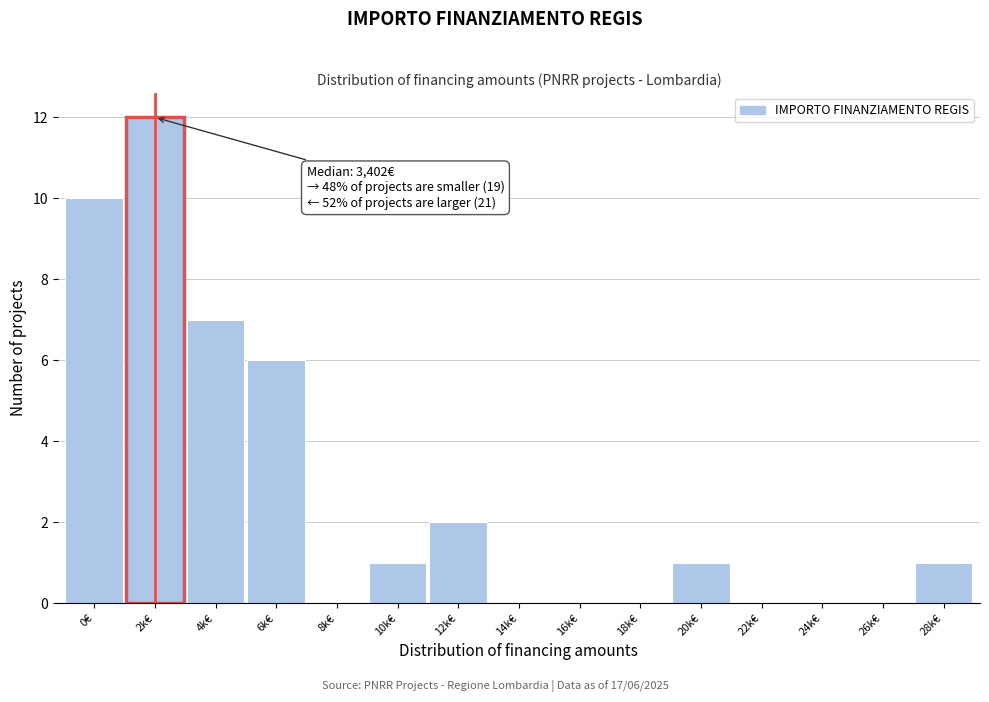

Reading right to left, extract all data points from this chart.

28k€=1	26k€=0	24k€=0	22k€=0	20k€=1	18k€=0	16k€=0	14k€=0	12k€=2	10k€=1	8k€=0	6k€=6	4k€=7	2k€=12	0€=10